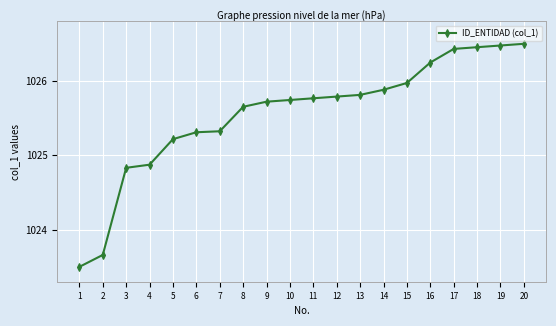

Does the chart have visible grid lines?

Yes